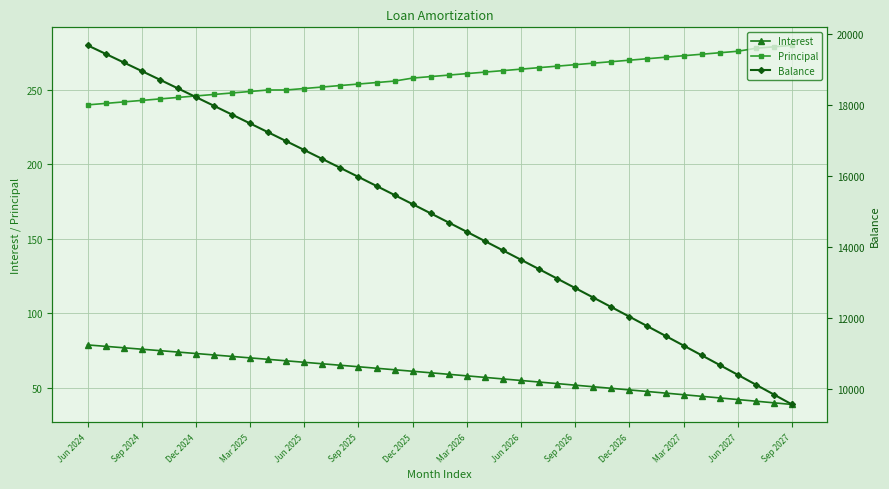

At how many categories does at least one series exceed 16962?

12